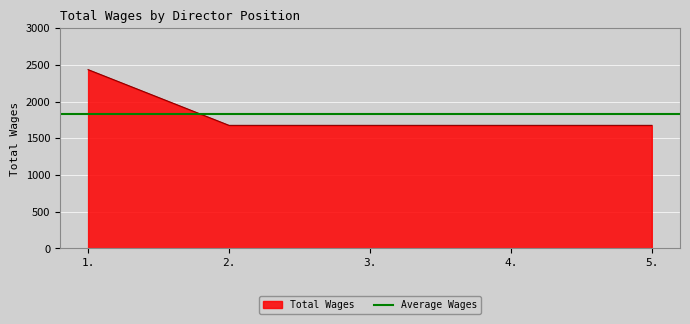

True or false: the data shows 1675 at 4..

True